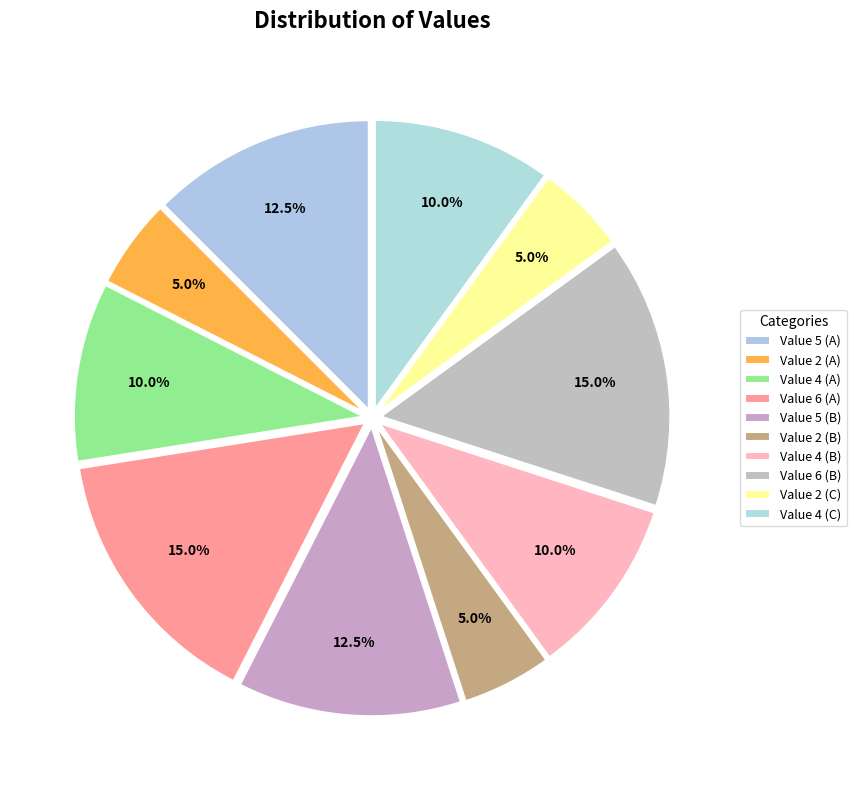

How many slices are in this pie chart?

10